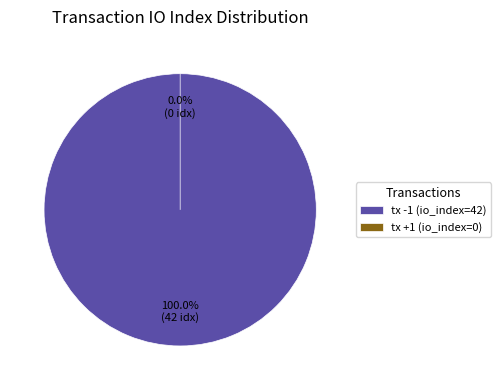

Rank the categories by value from highest to lowest.

tx -1 (io_index=42), tx +1 (io_index=0)